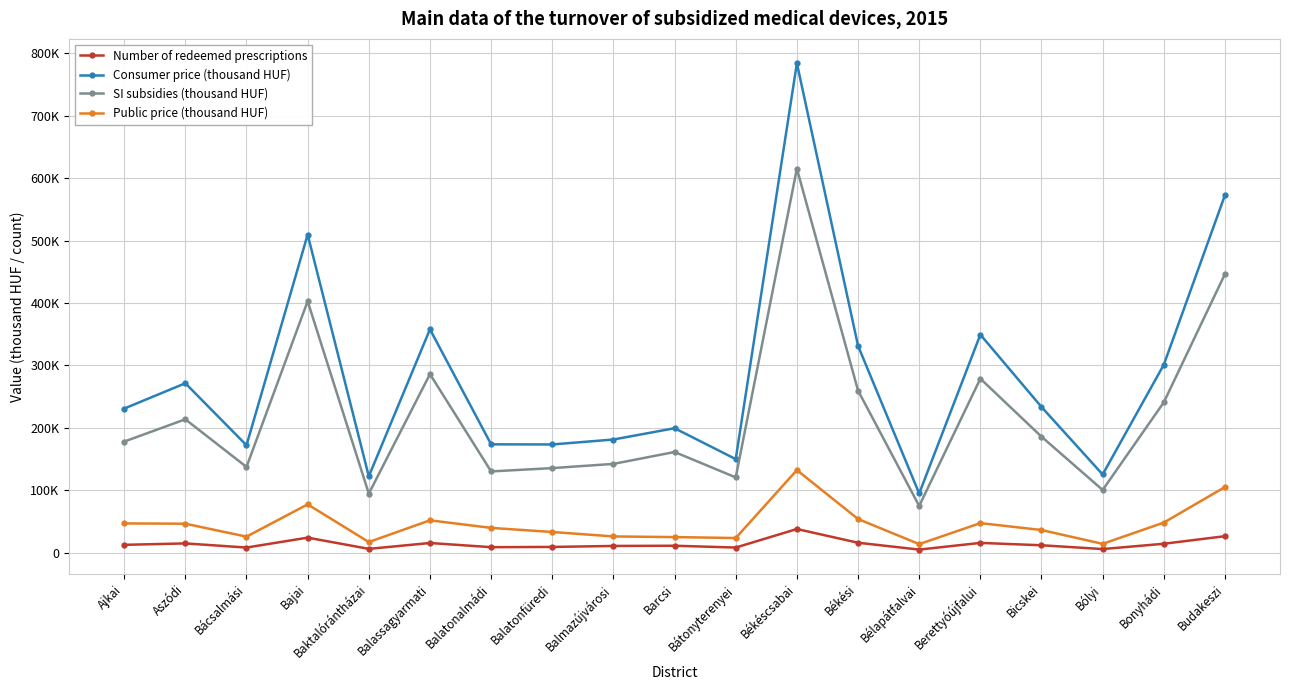

How many interior local valleys does the Consumer price (thousand HUF) series have?

6